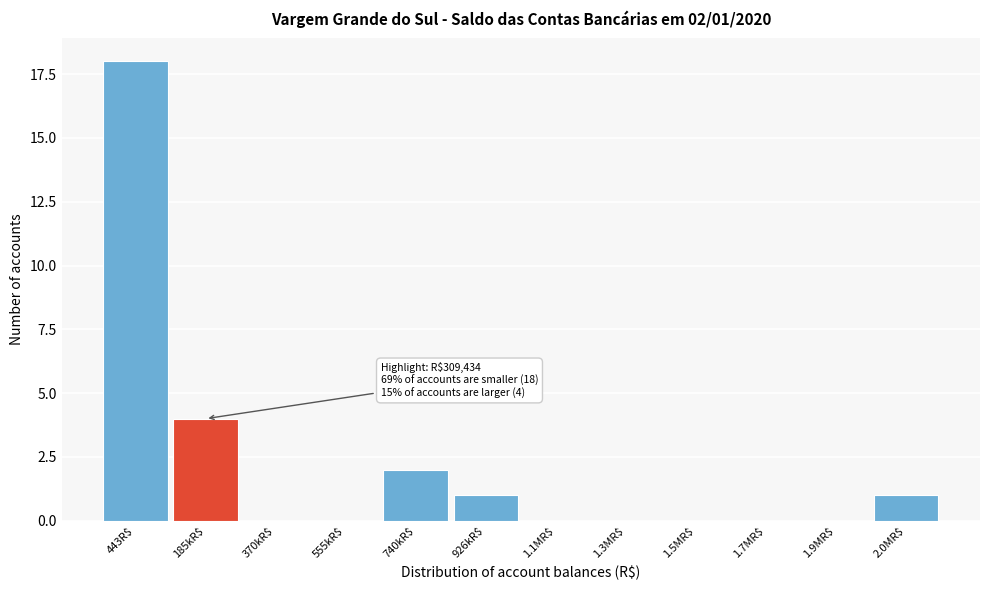

Which label corresponds to the largest value in the chart?

443R$